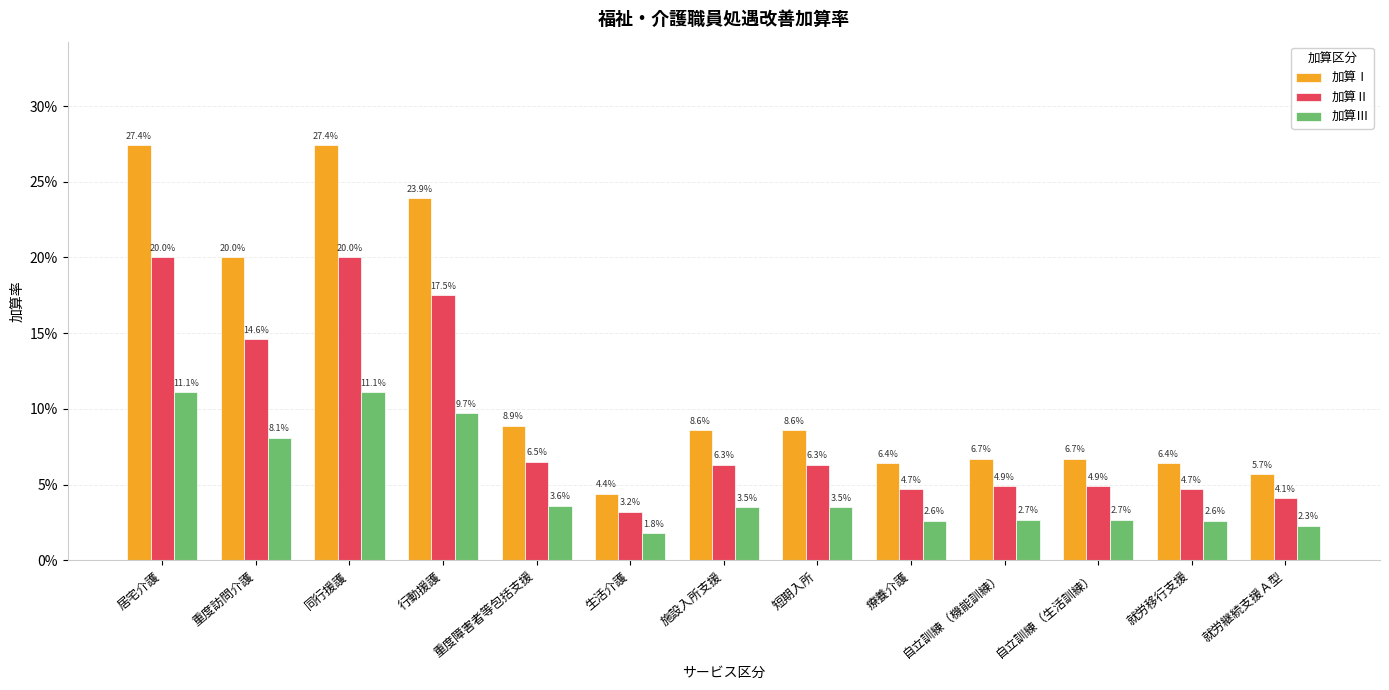

How many 加算Ⅱ values are between 0 and 1?

13